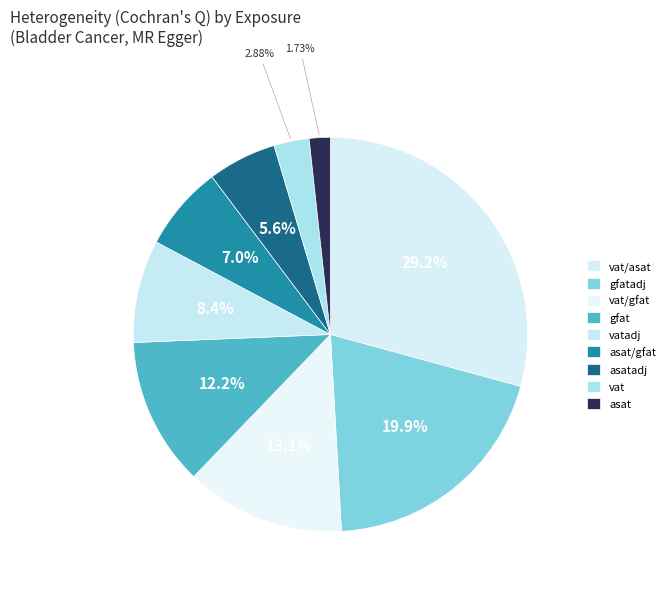

Rank the categories by value from lowest to highest.

asat, vat, asatadj, asat/gfat, vatadj, gfat, vat/gfat, gfatadj, vat/asat